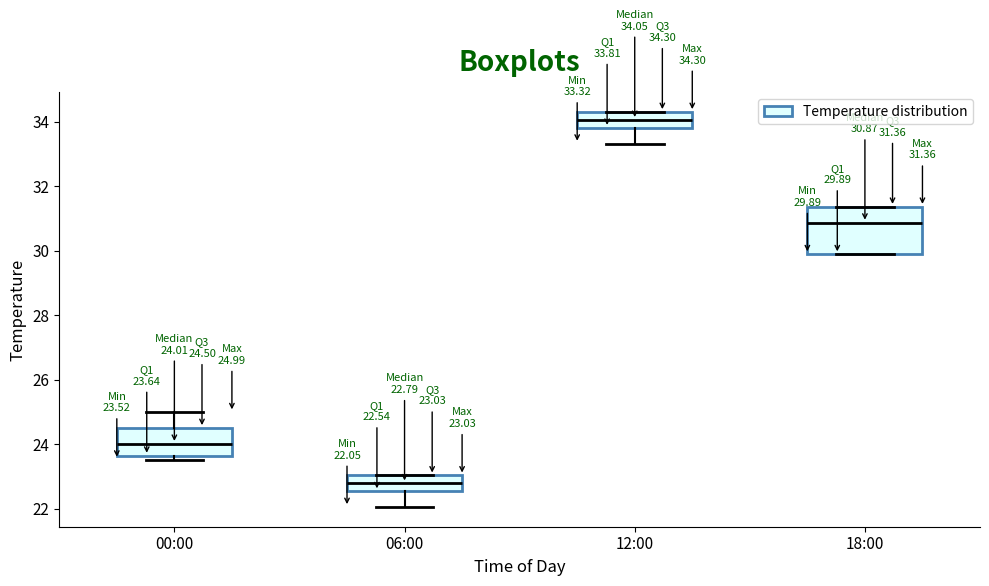

Which box is the tallest, from its lower edge to its upper edge?

18:00